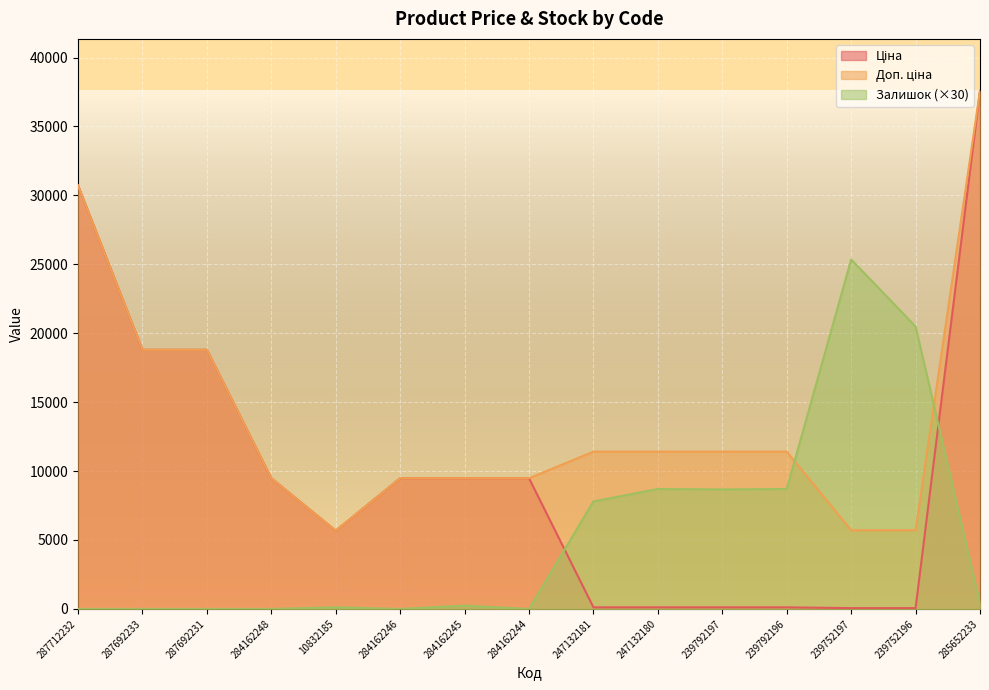

What is the label of the 4th point from the left?

284162248